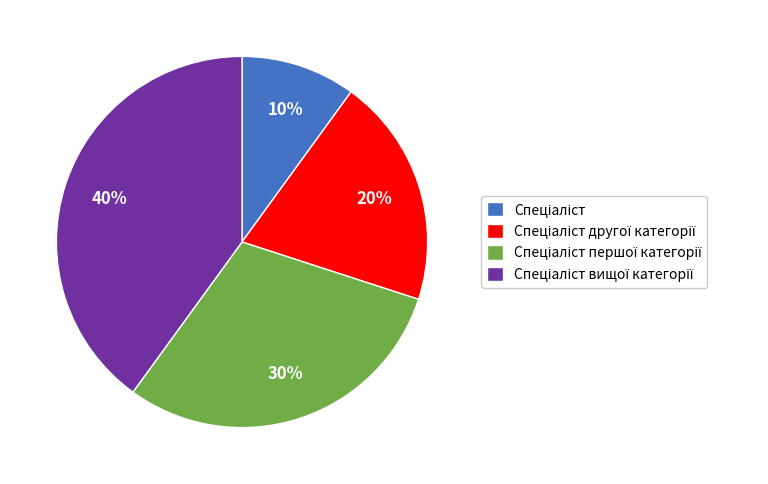

Is there a majority slice in this chart?

No